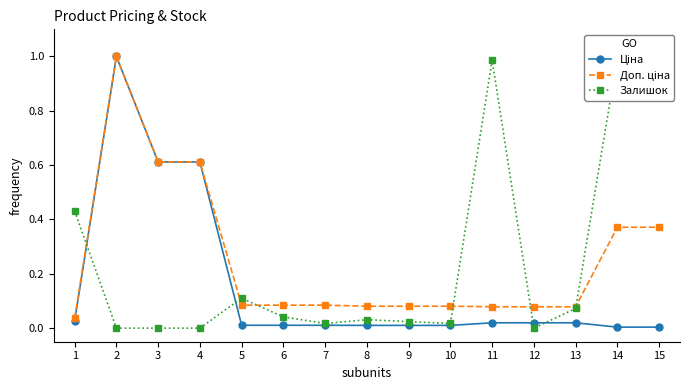

What are all the series names shown in the legend?

Ціна, Доп. ціна, Залишок